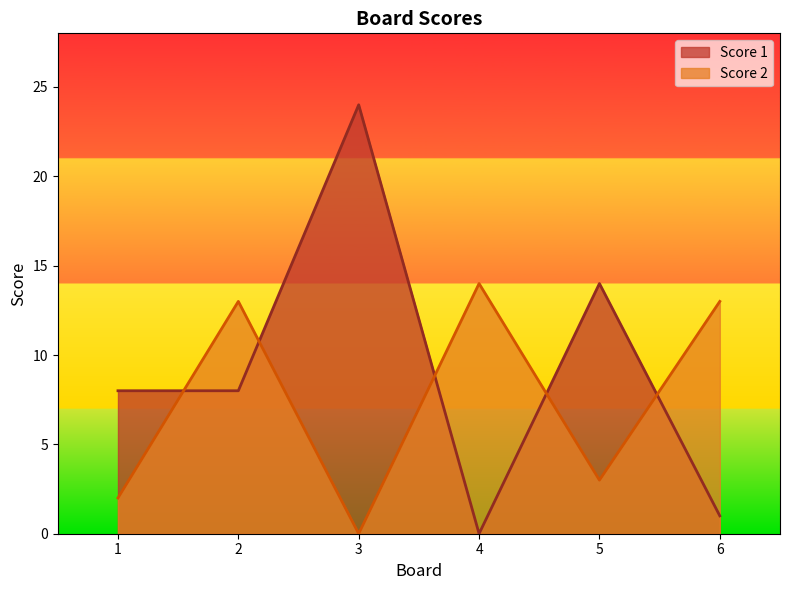

Which series has the largest range (max minus min)?

Score 1